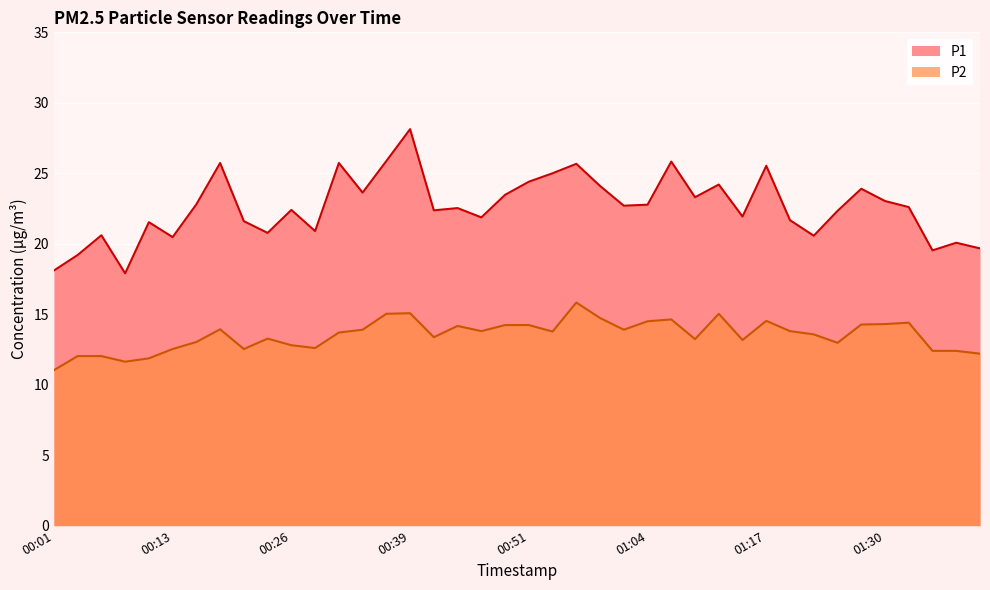

What position from the left is 01:30?

36